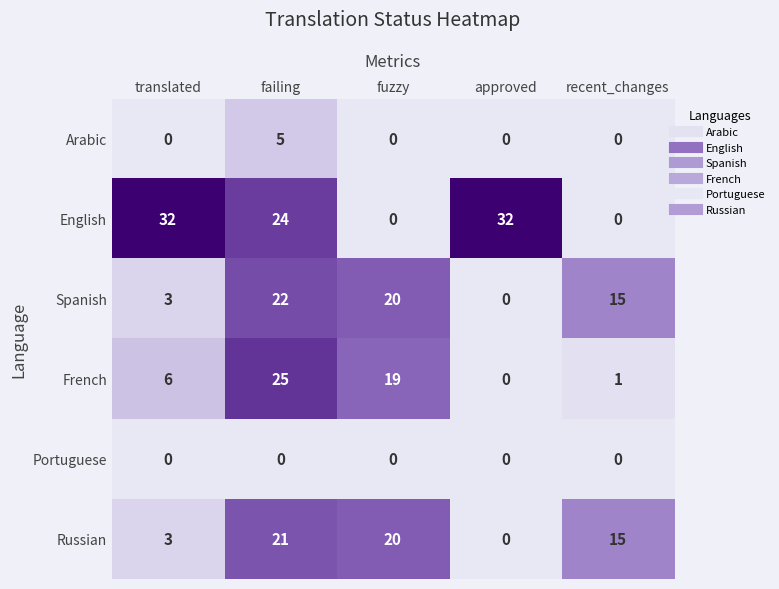

At which category is the sum across all series the highest?

failing